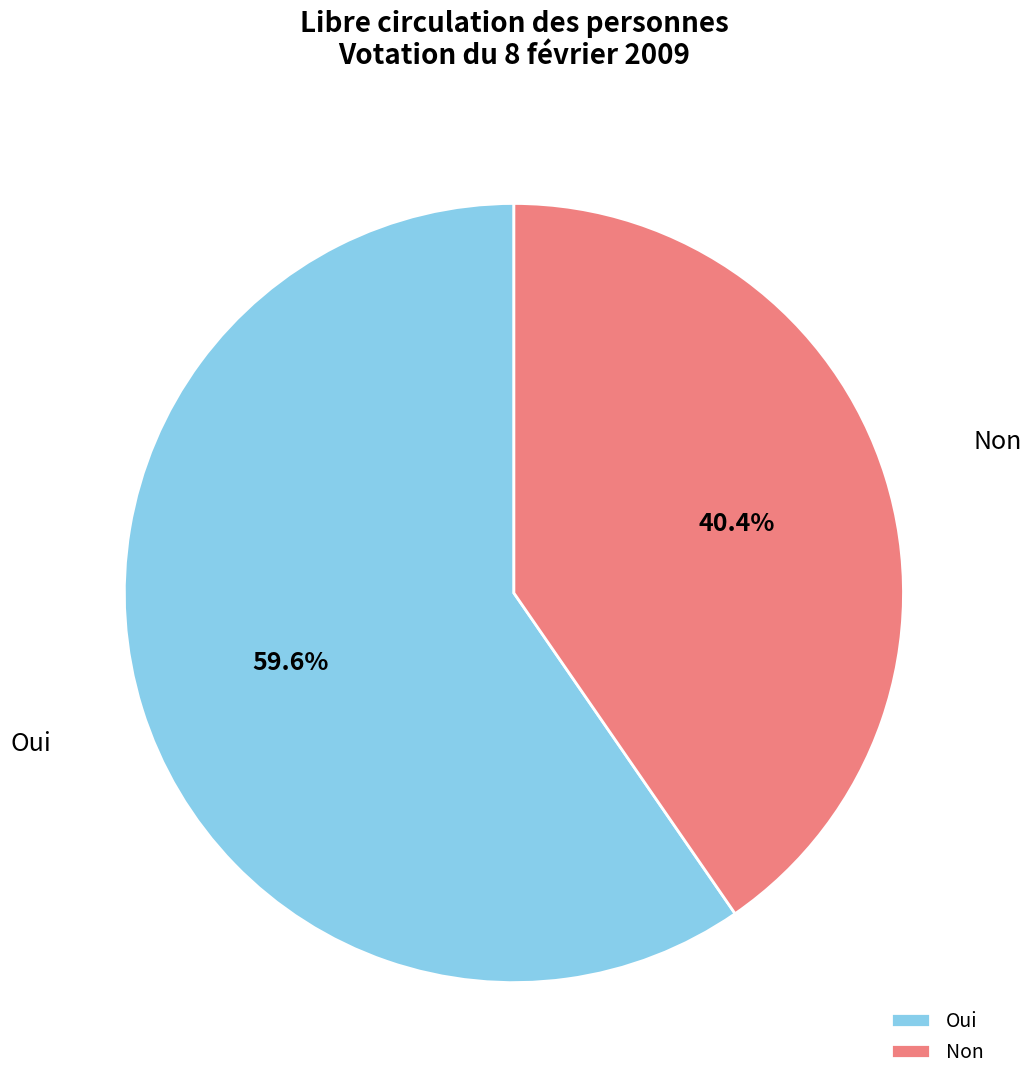

To the nearest percent, what is the combined percentage of Non and Oui?

100%